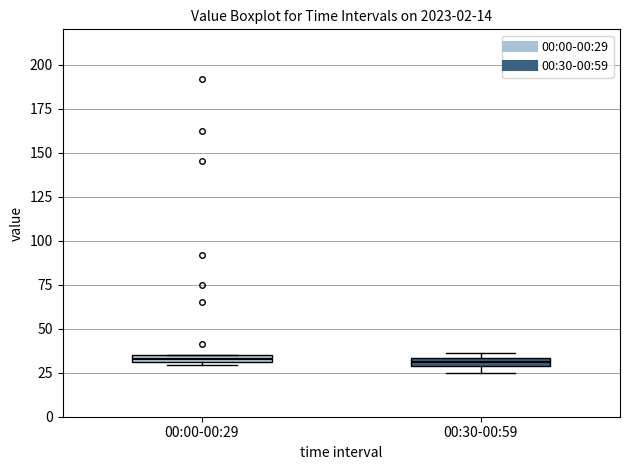

Where is the upper edge of the box for 00:30-00:59 on the y-axis? The values are not printed on the chart, so give them approximately, as read against the axis.

35